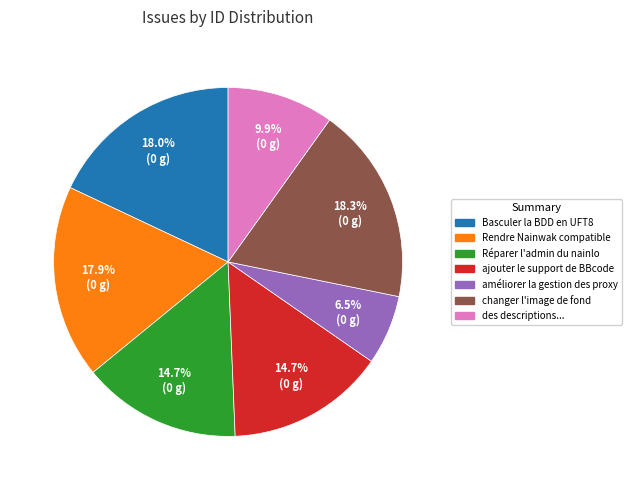

Is the sum of Rendre Nainwak compatible and améliorer la gestion des proxy greater than half?

No